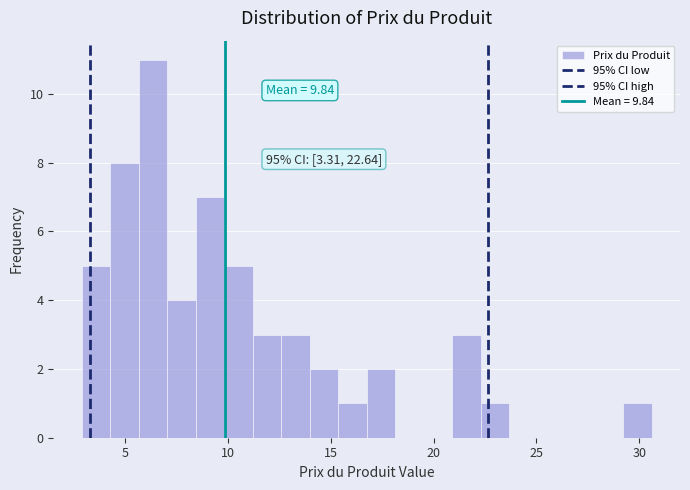

Around what value on the x-axis is the tallest bar? Give the approximate position of its centre, as read against the axis.

6.5